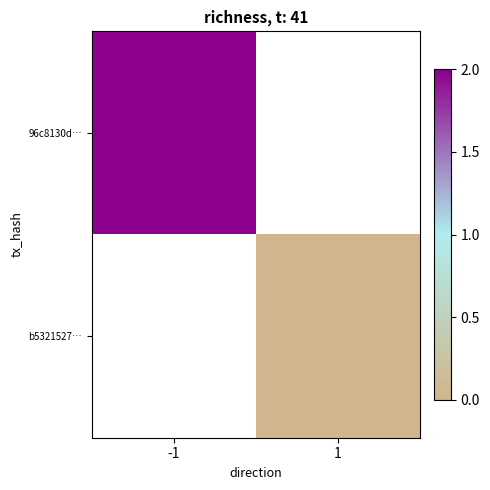

Is the value of 96c8130d… at 1 greater than the value of b5321527… at 1?

No